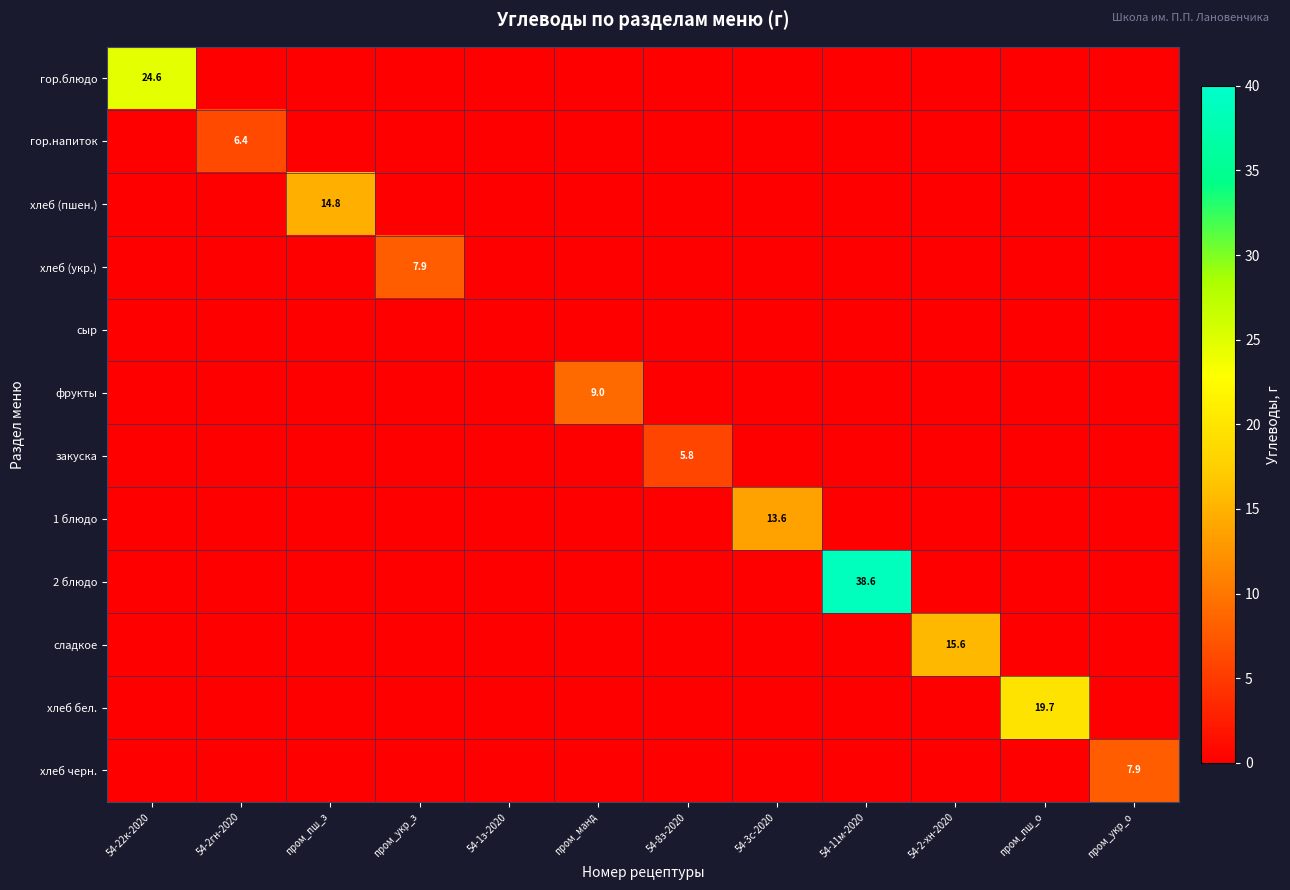

Which series has the largest total across all categories?

2 блюдо